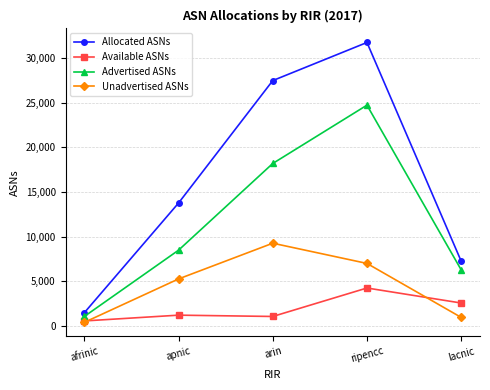

What is the maximum value for Allocated ASNs?

31731